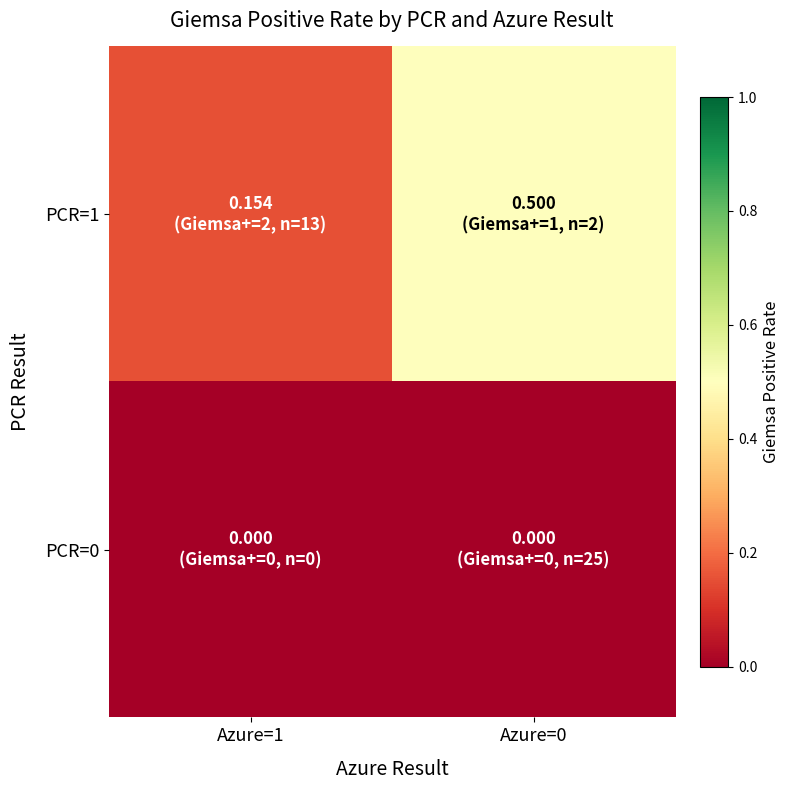

Which label corresponds to the largest value in the chart?

Azure=0